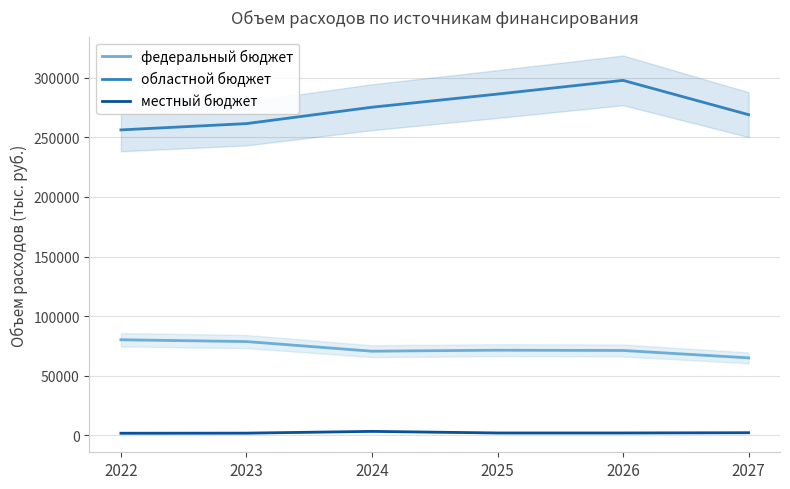

True or false: местный бюджет has more than 1 interior local peaks.

False